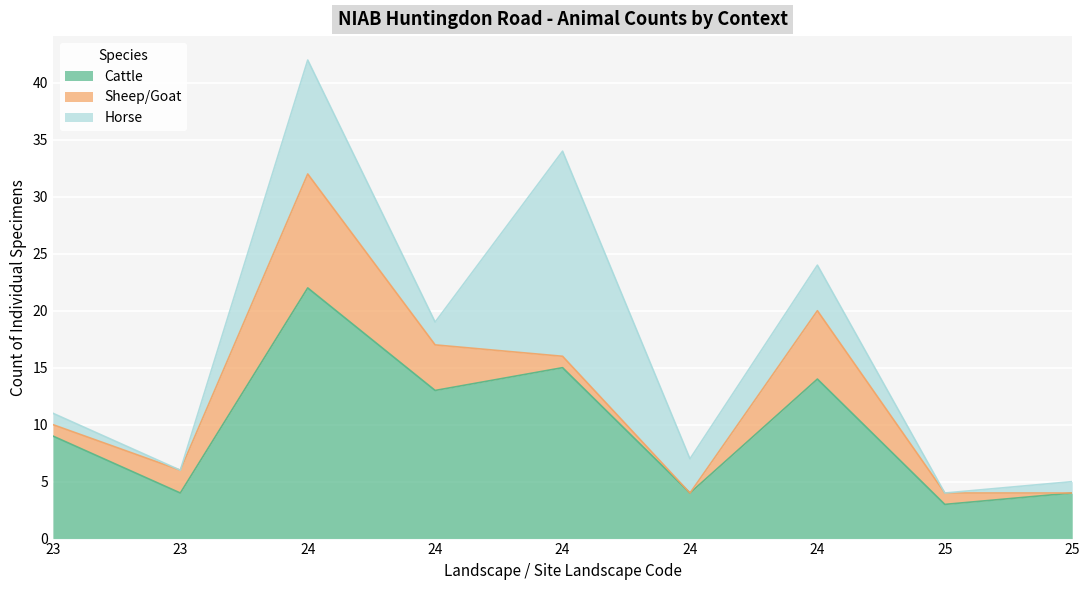

What is the total value across all series at 24?

42